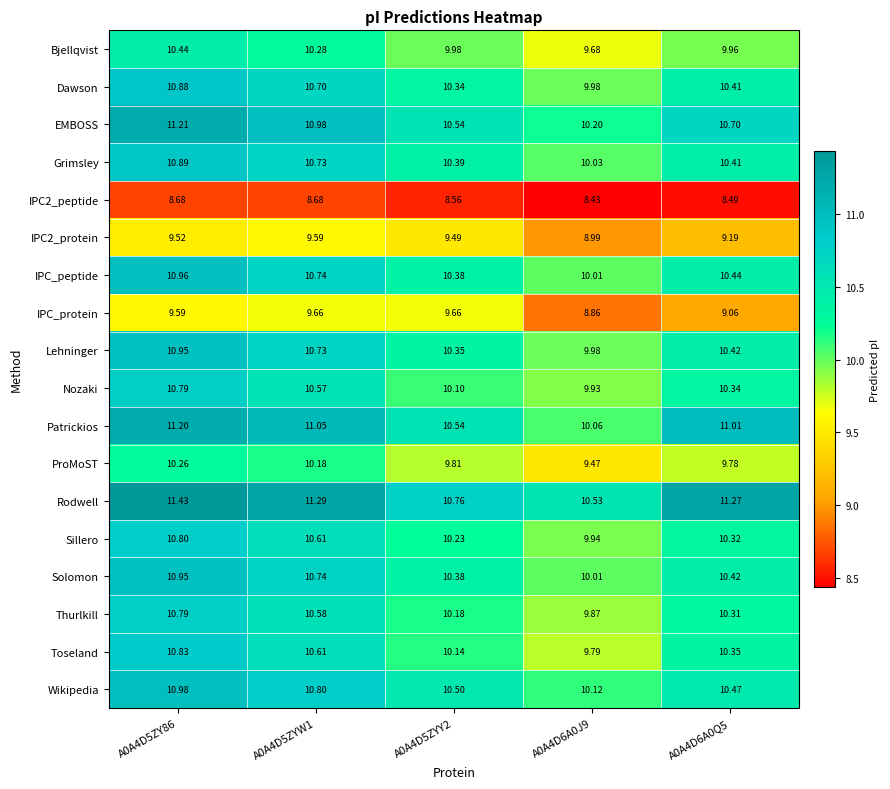

At which category is the sum across all series the highest?

A0A4D5ZY86